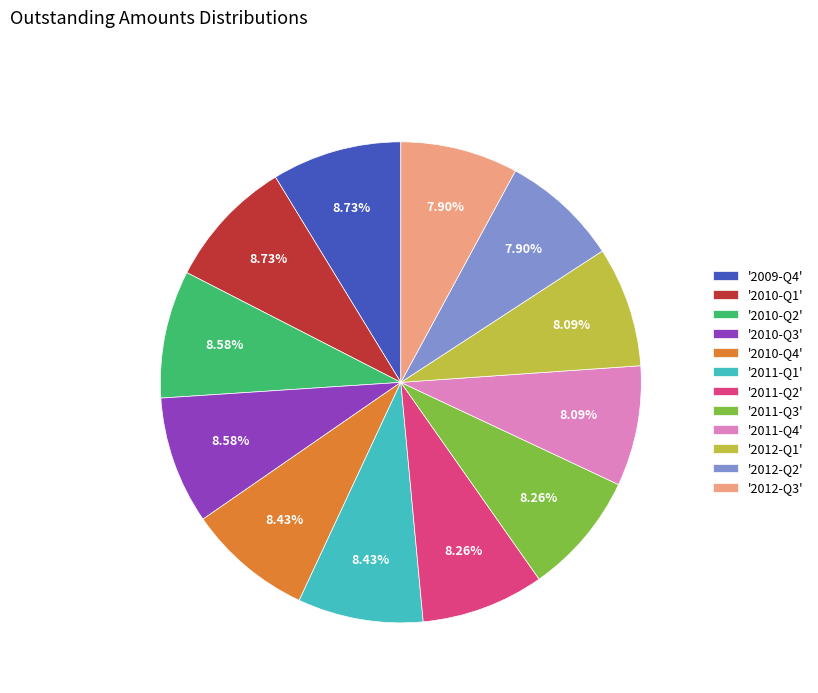

Does '2010-Q1' account for over 50% of the chart?

No